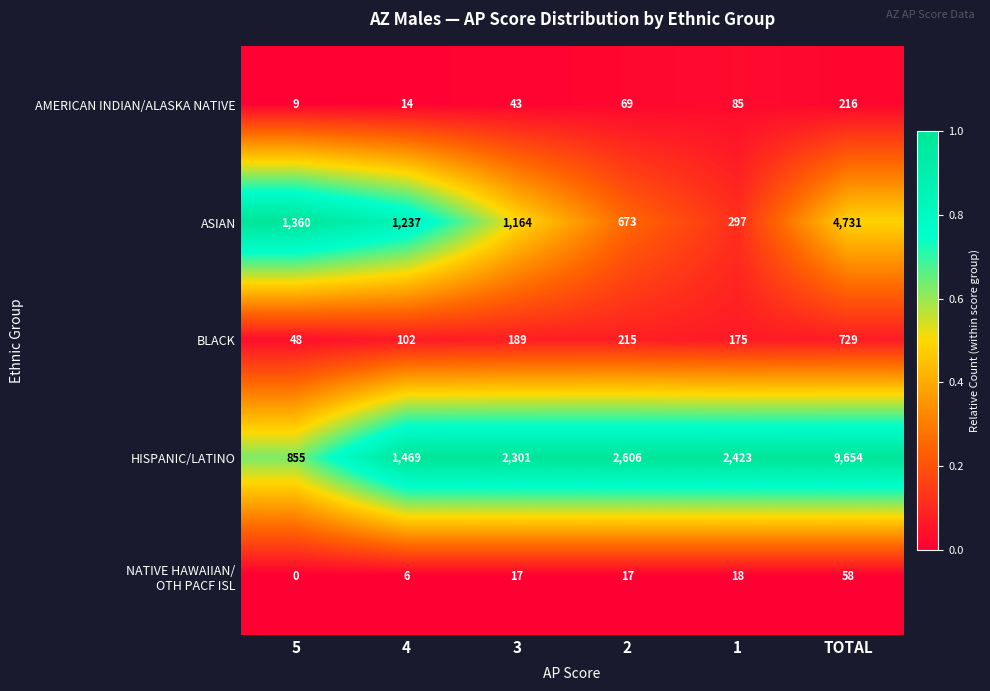

Which series has the widest spread of values?

HISPANIC/LATINO